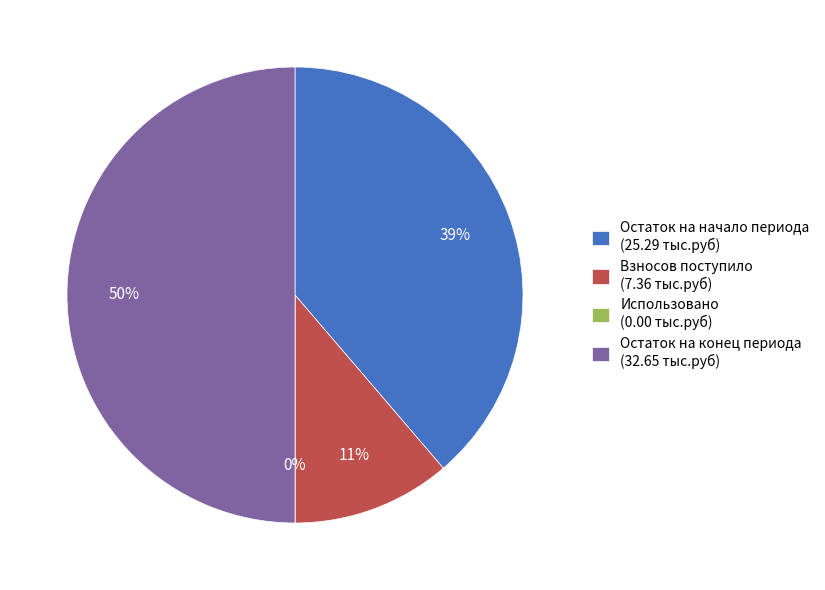

To the nearest percent, what is the difference between the Взносов поступило and Остаток на начало периода slice percentages?

27%